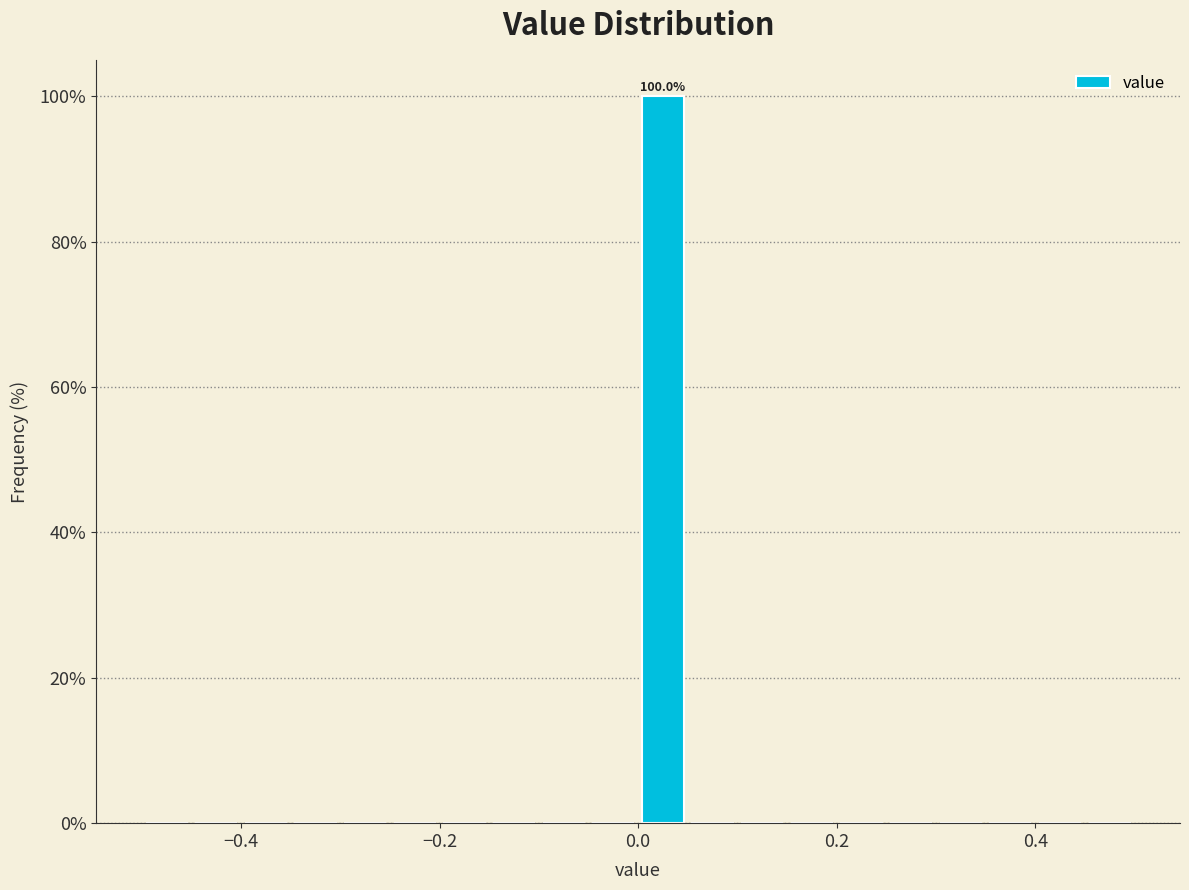

Around what value on the x-axis is the tallest bar? Give the approximate position of its centre, as read against the axis.

0.02